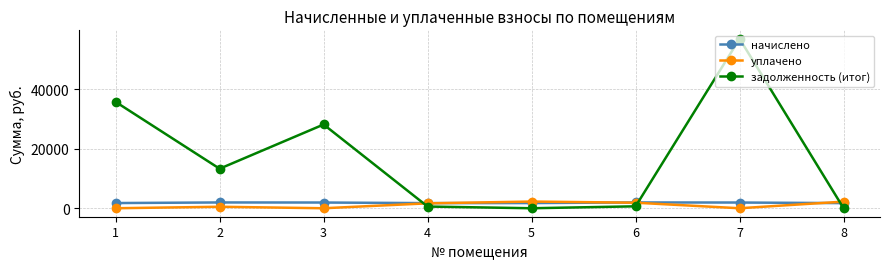

Which series has the largest total across all categories?

задолженность (итог)